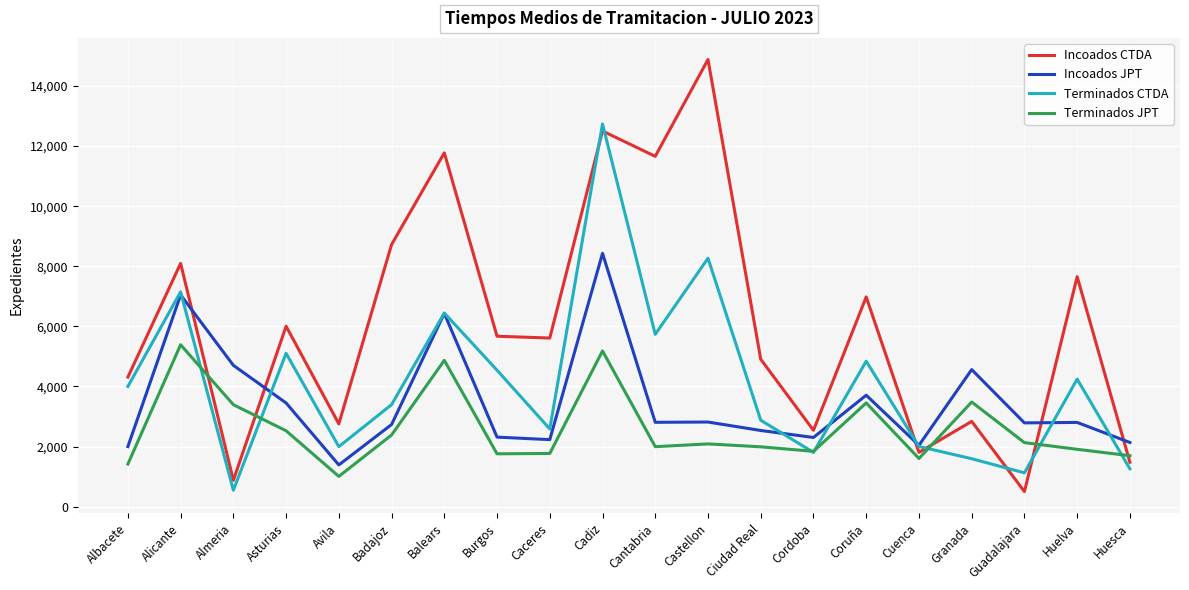

At which category is the sum across all series the highest?

Cadiz